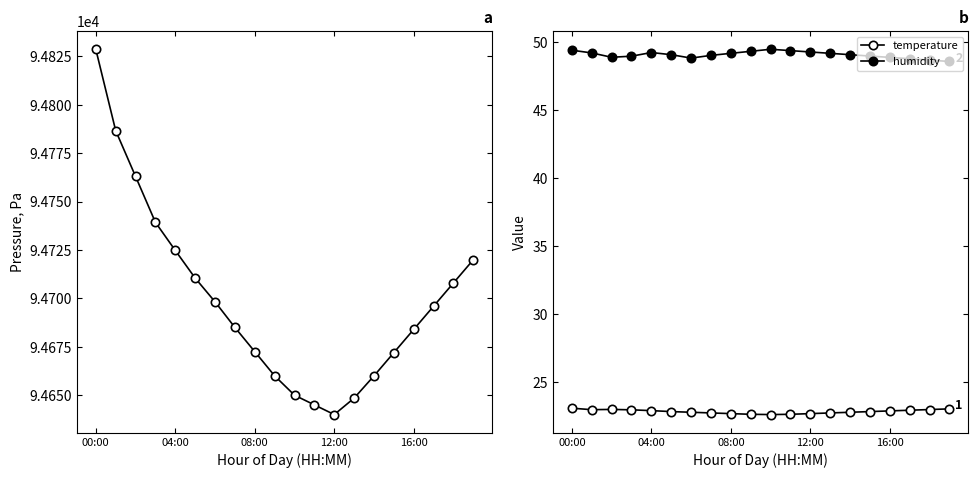

The value of temperature at 04:00 is 22.9. True or false?

True